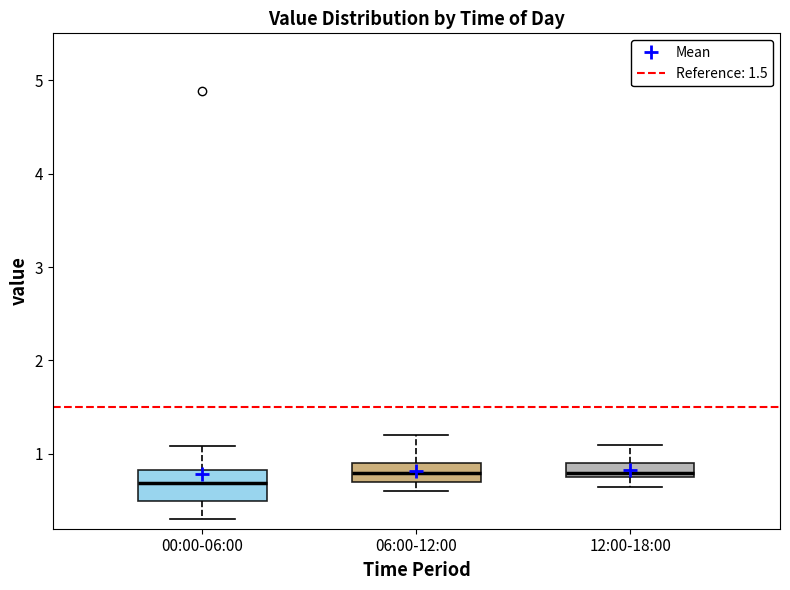

Which box has the lowest median line?

00:00-06:00